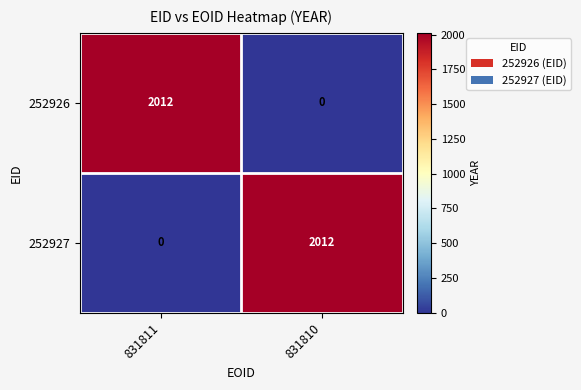

What is the maximum value shown in the chart?

2012